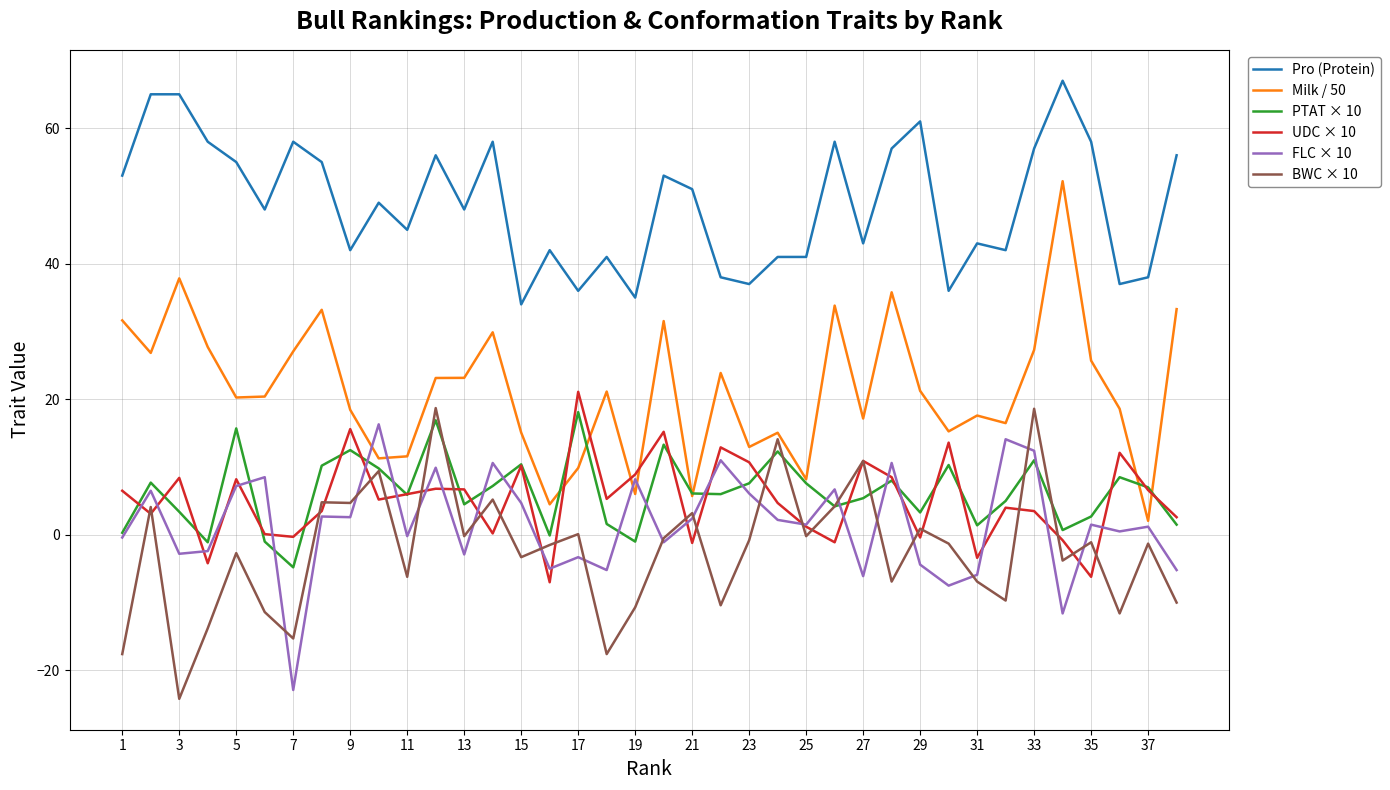

What is the smallest value displayed?

-24.2